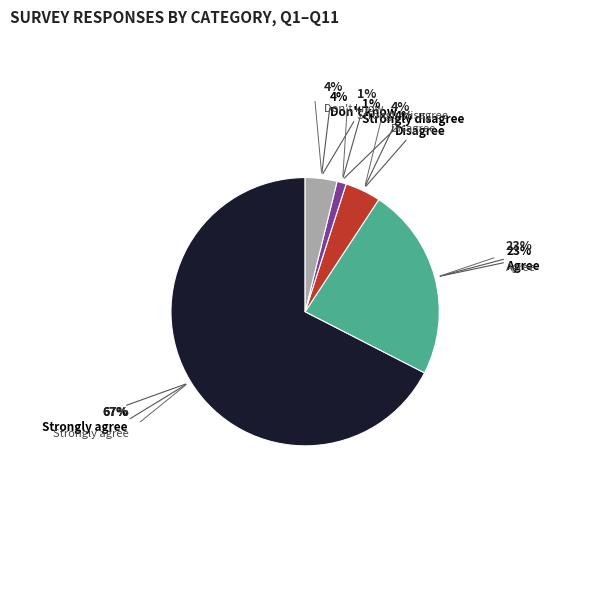

Is there a majority slice in this chart?

Yes